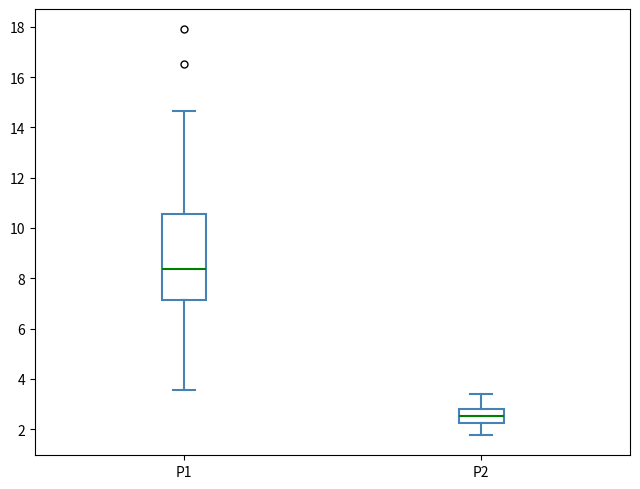

Reading left to right, read every box against the y-axis: the position of its median line, the range the box covers, and the ends of its whiskers. The values are not printed on the chart, so give them approximately, as read against the axis.

P1: median 8.4, box 7.2 to 10.6, whiskers 3.6 to 14.6
P2: median 2.6, box 2.2 to 2.8, whiskers 1.8 to 3.4